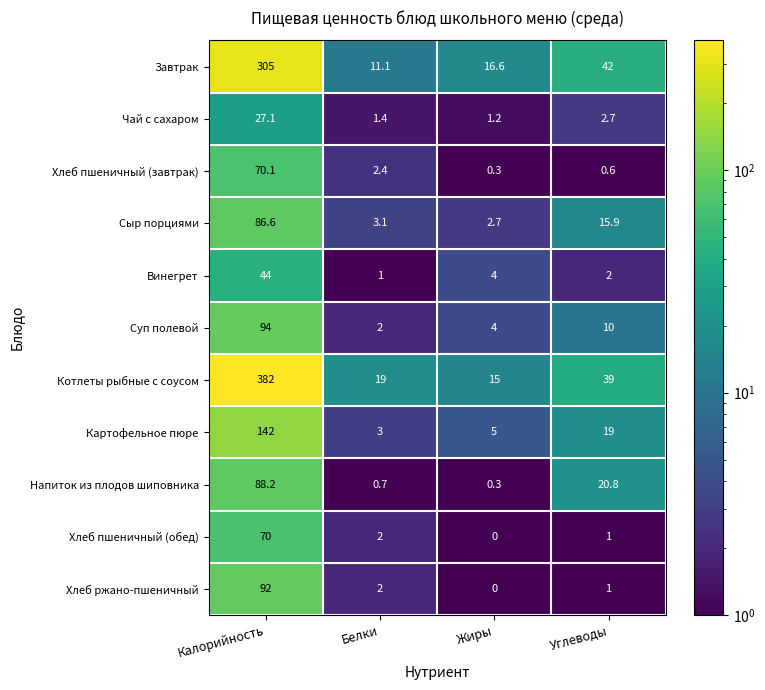

What is the difference between the second highest and second lowest values in the Винегрет series?

2.0